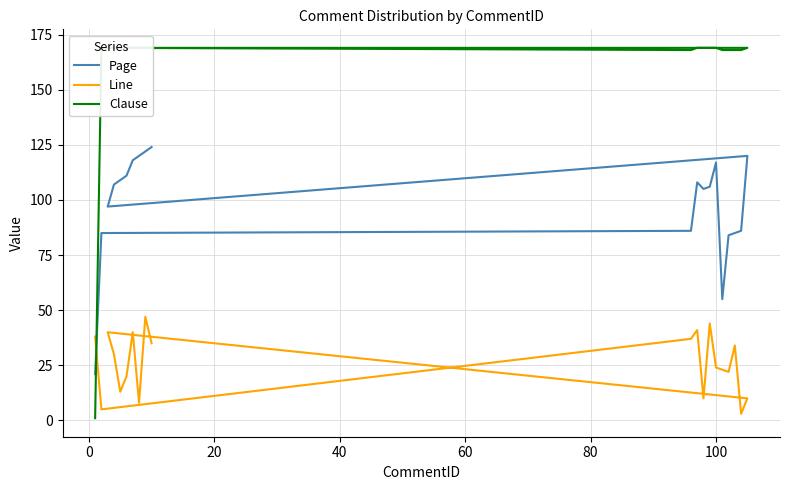

Rank the series by their average value, from lowest to highest.

Line, Page, Clause